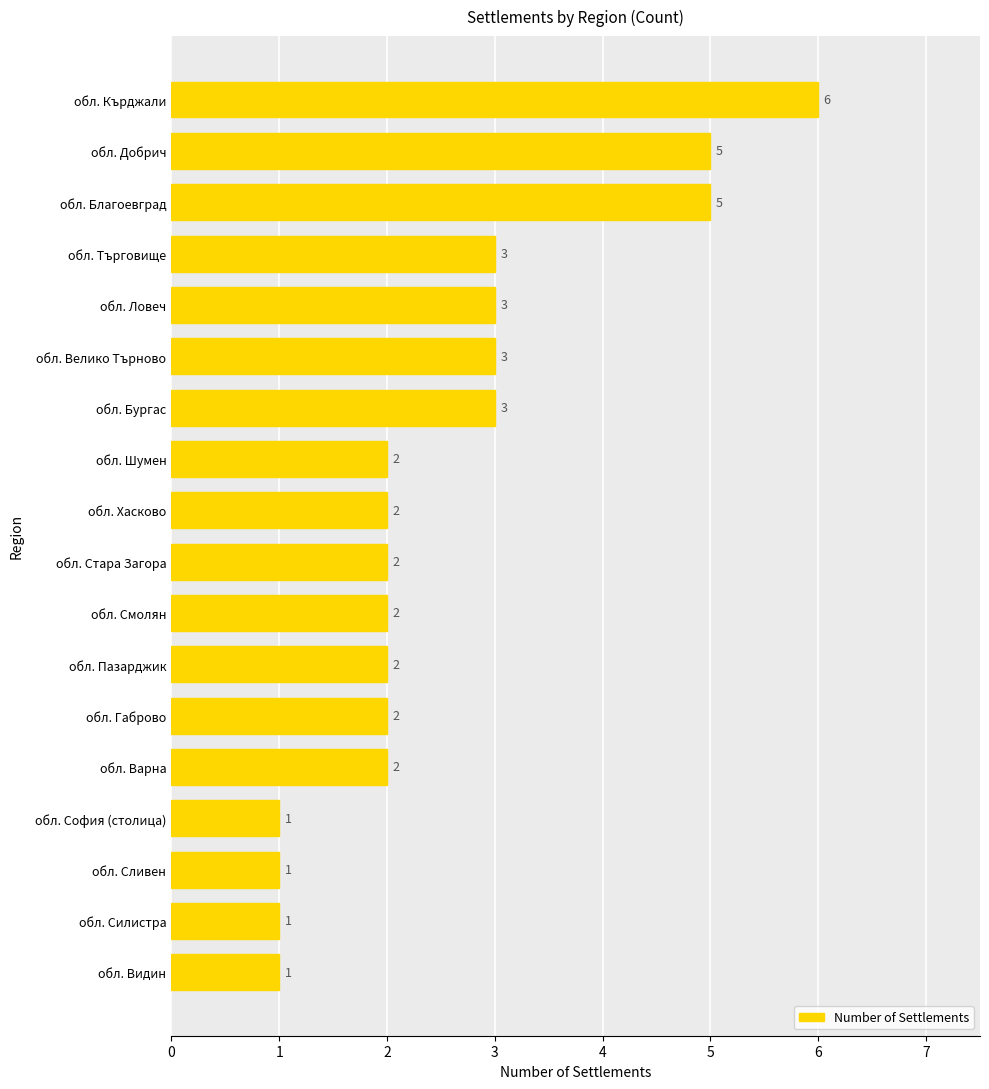

Reading bottom to top, transcribe all the data shown in this chart.

обл. Видин=1	обл. Силистра=1	обл. Сливен=1	обл. София (столица)=1	обл. Варна=2	обл. Габрово=2	обл. Пазарджик=2	обл. Смолян=2	обл. Стара Загора=2	обл. Хасково=2	обл. Шумен=2	обл. Бургас=3	обл. Велико Търново=3	обл. Ловеч=3	обл. Търговище=3	обл. Благоевград=5	обл. Добрич=5	обл. Кърджали=6